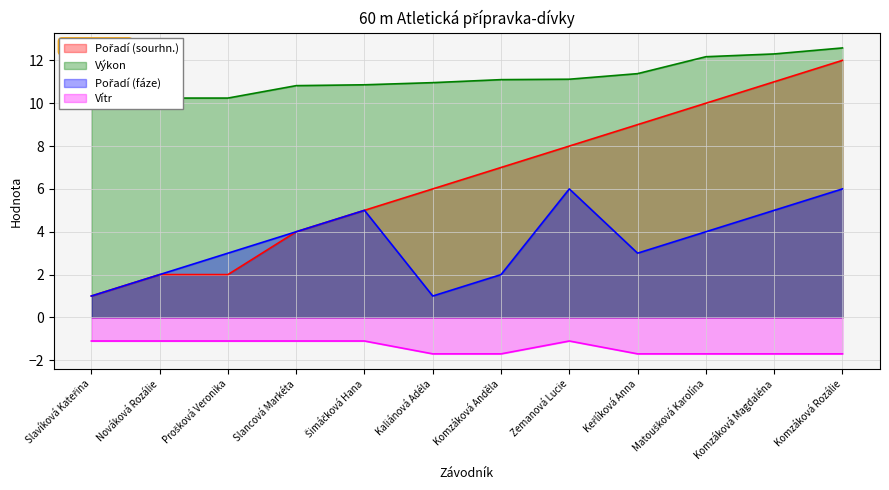

What is the average value of the Pořadí (sourhn.) series?

6.4